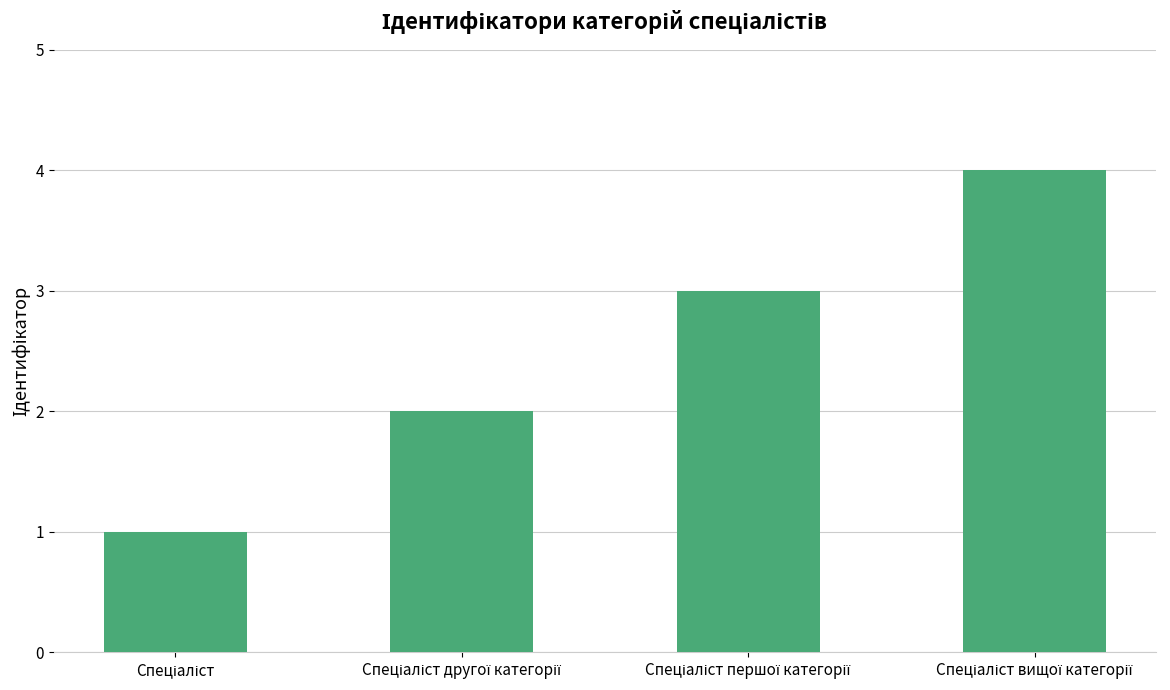

What is the difference between the maximum and minimum values?

3